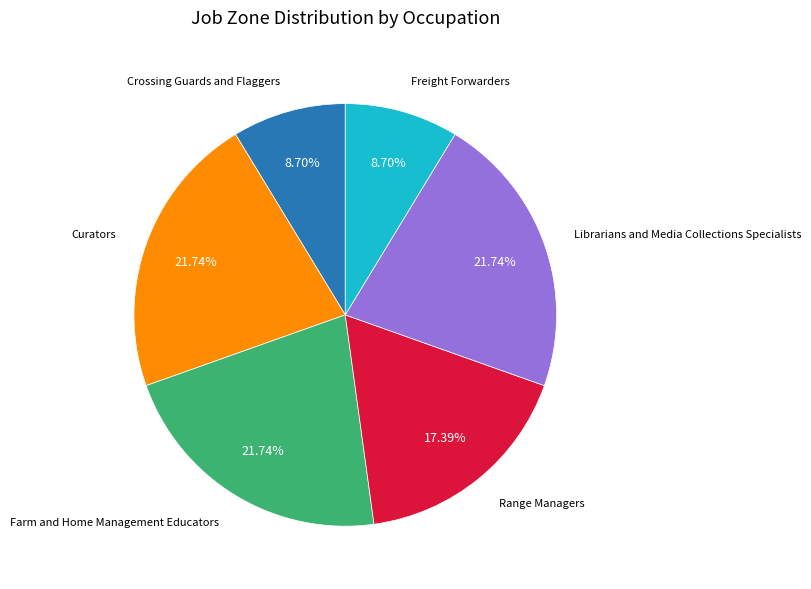

Is there any slice that represents more than half of the pie?

No